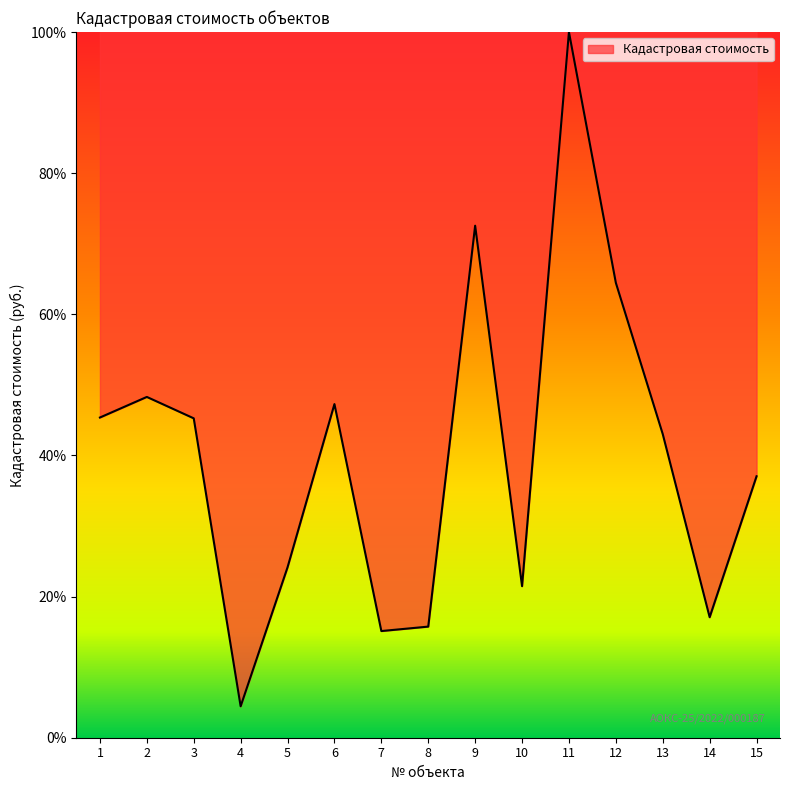

Approximately how many times larger is the value at 10 compared to 4?

4.8